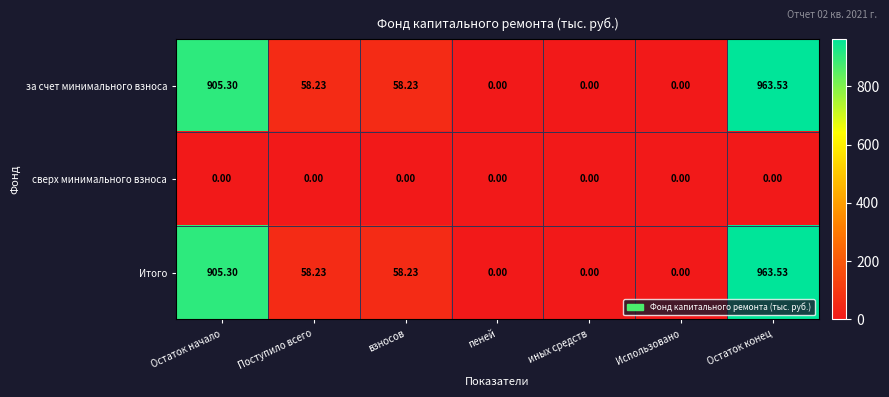

Where does the за счет минимального взноса series first go above 58?

Остаток начало